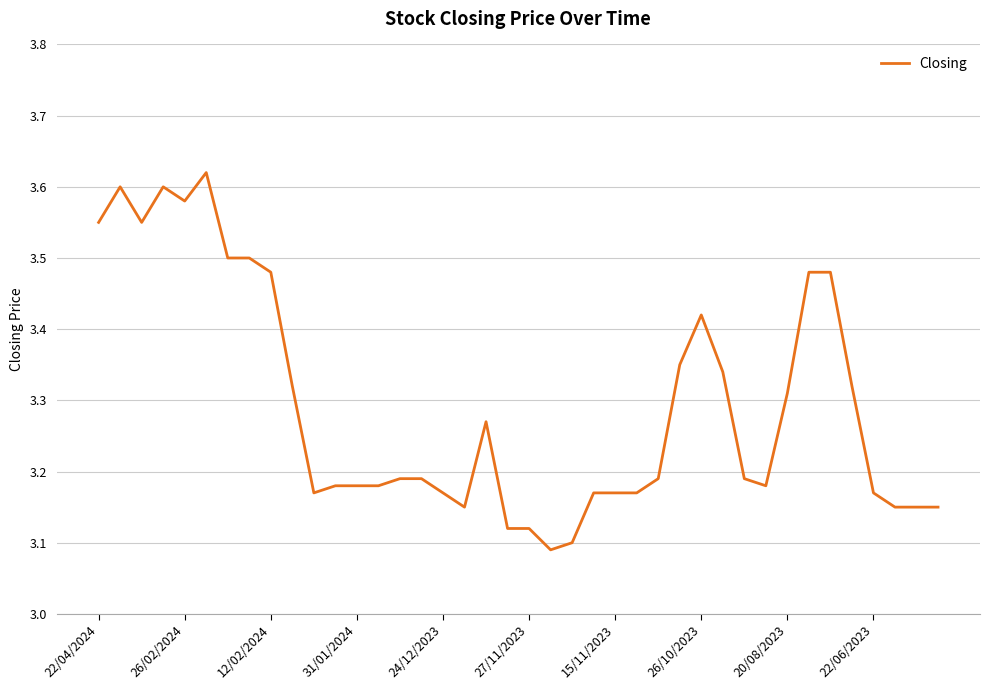

What is the difference between the maximum and minimum values?

0.5